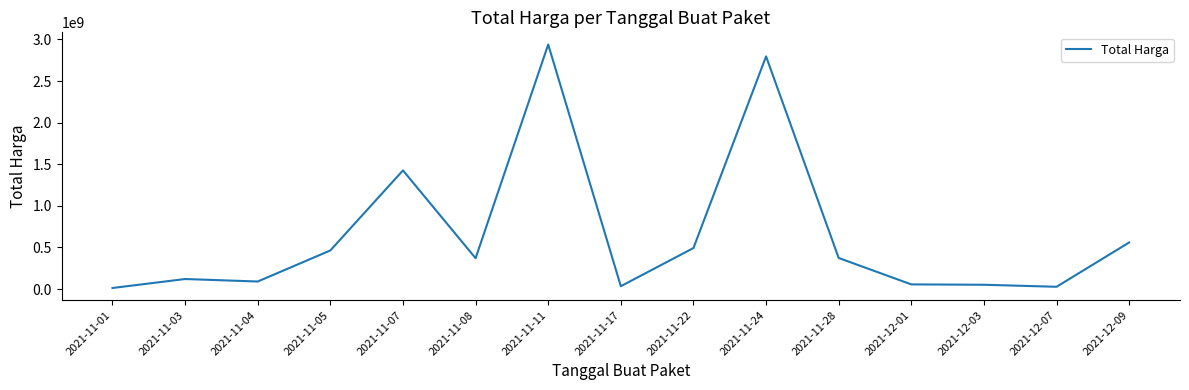

What is the difference between the second highest and minimum values?

2783538700